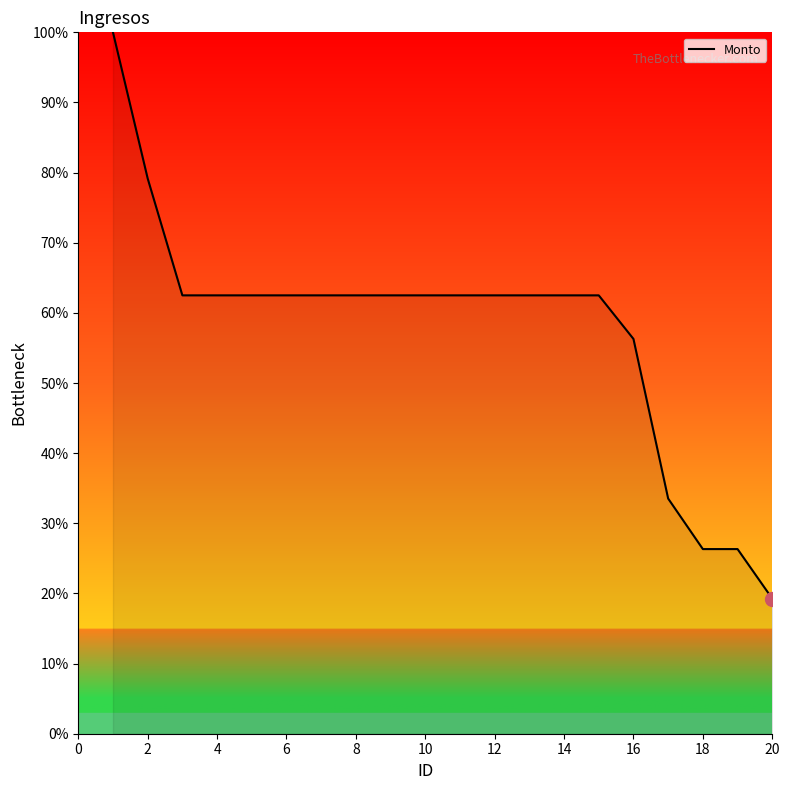

What is the greatest value displayed?

100.0